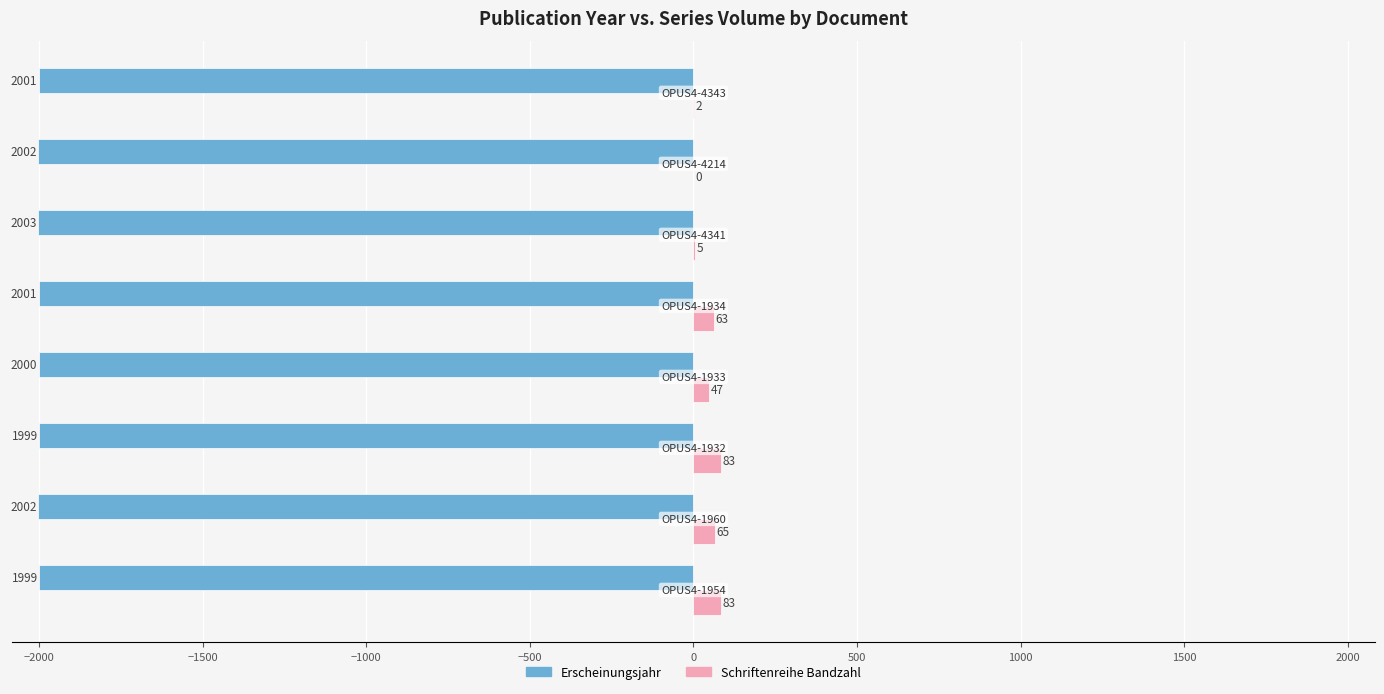

What is the maximum value for Schriftenreihe Bandzahl?

83